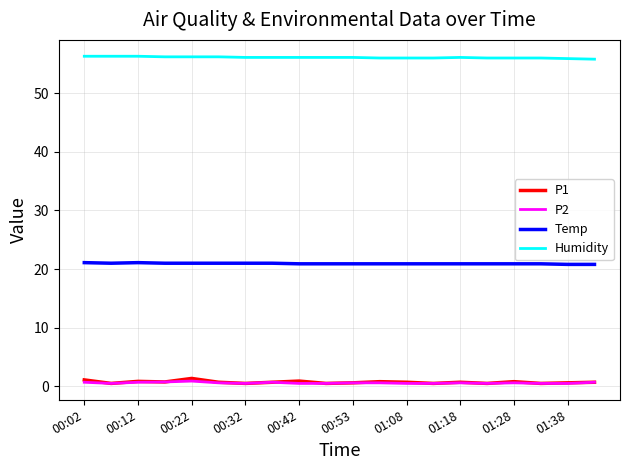

Which series has the largest total across all categories?

Humidity